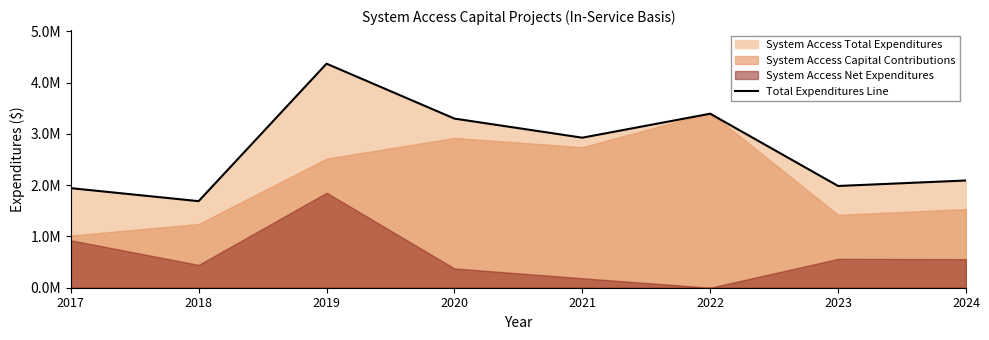

How many lines are shown in the chart?

1